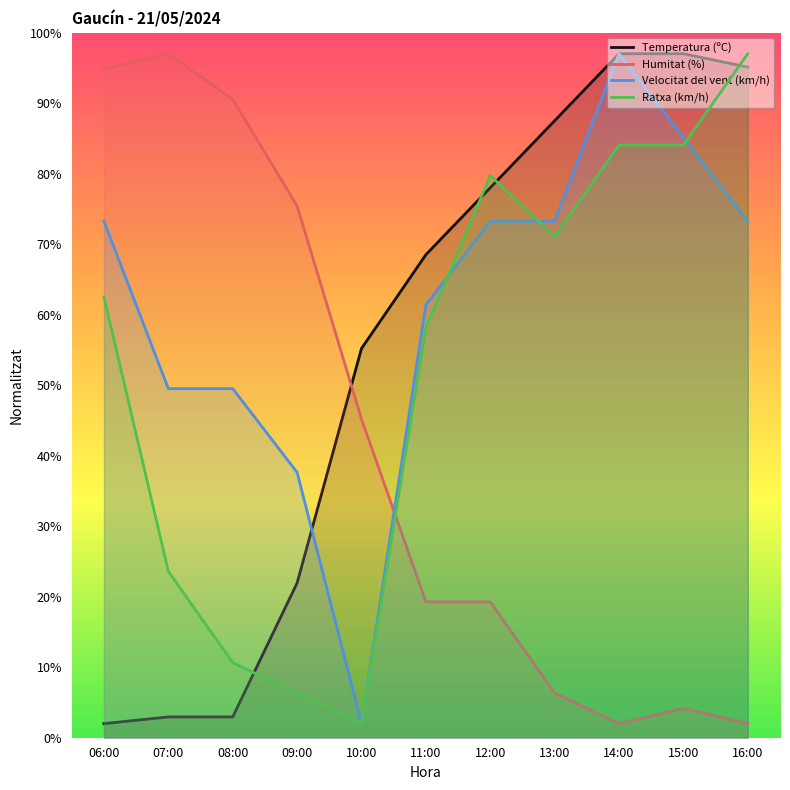

Between which two adjacent categories do Ratxa (km/h) and Humitat (%) first intersect?

10:00 and 11:00